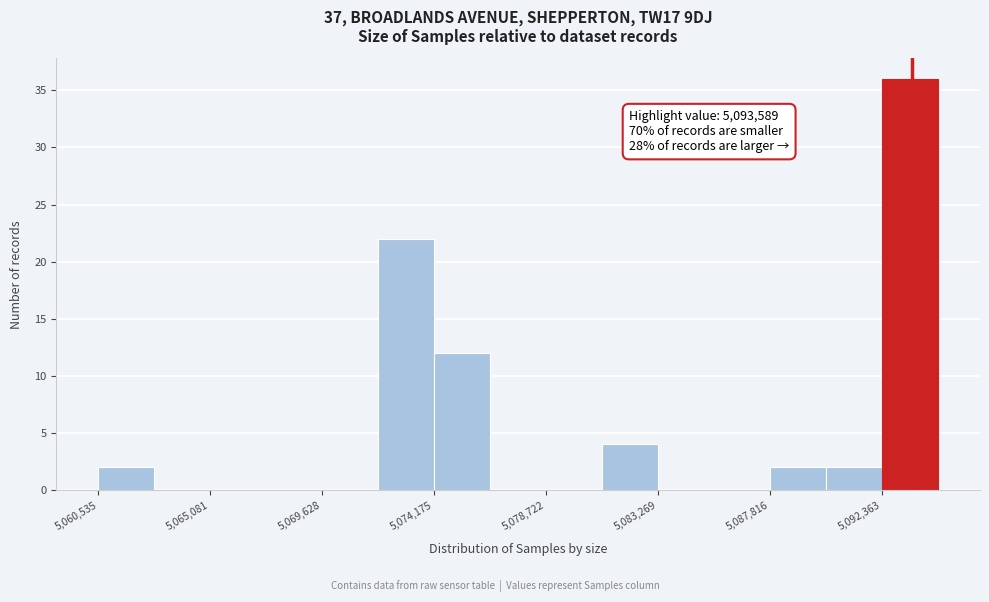

Over which range of the x-axis is the bar tallest?

5092500 to 5094500